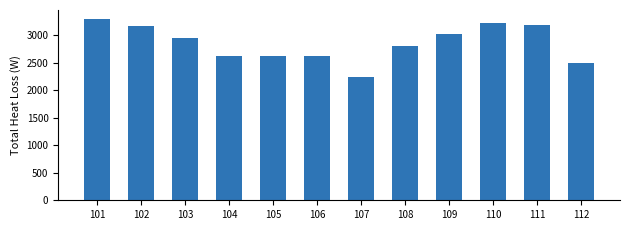

What is the value of the 8th bar from the left?

2803.3